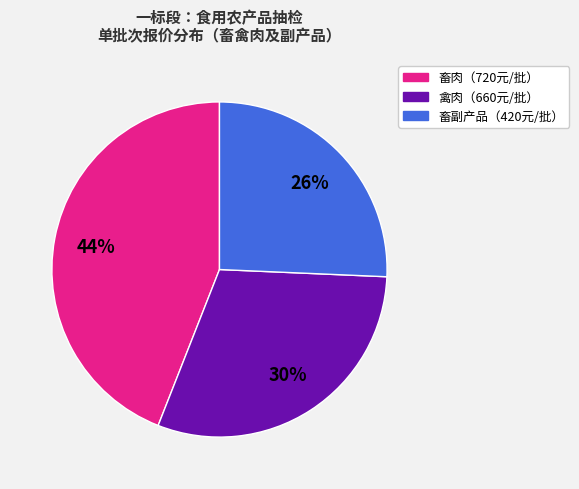

Is there any slice that represents more than half of the pie?

No